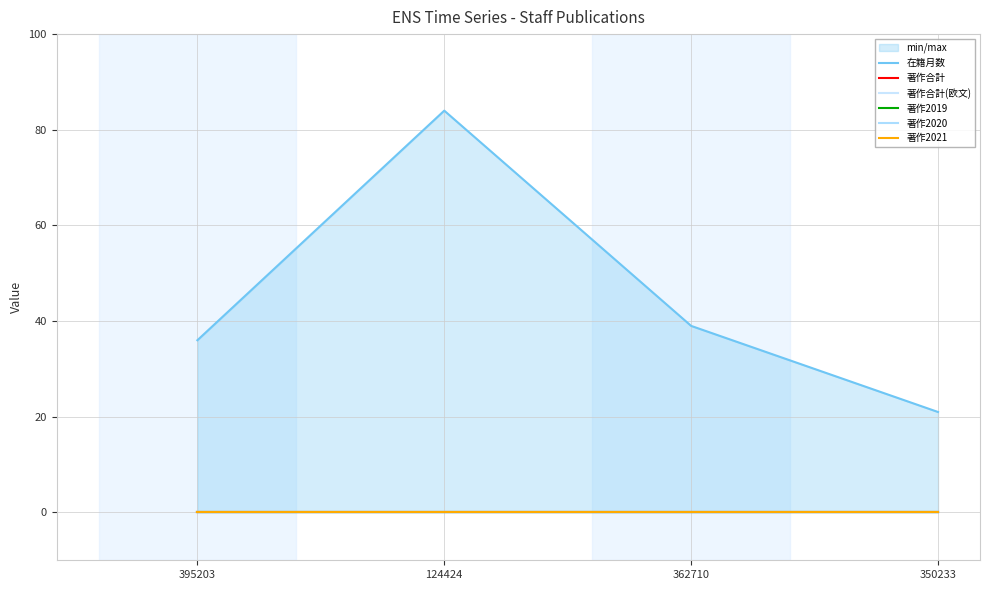

Rank the series by their maximum value, from highest to lowest.

在籍月数, 著作合計, 著作合計(欧文), 著作2019, 著作2020, 著作2021